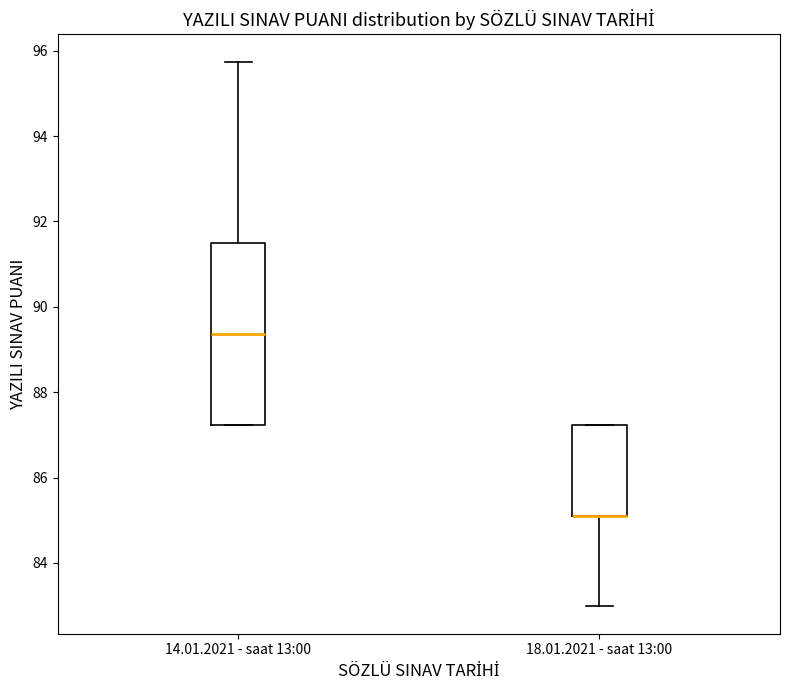

Where does the lower whisker of the box for 18.01.2021 - saat 13:00 end on the y-axis? The values are not printed on the chart, so give them approximately, as read against the axis.

83.0